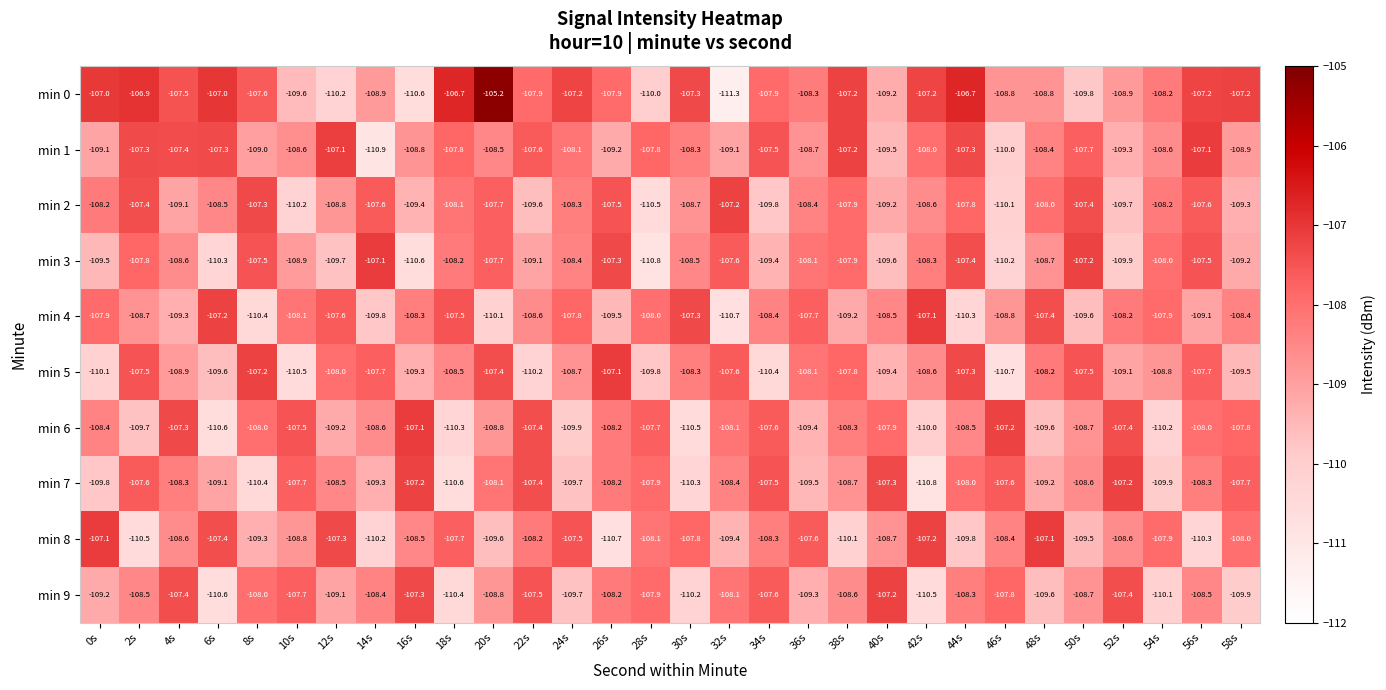

Where is min 8 nearest to the value -108?

58s